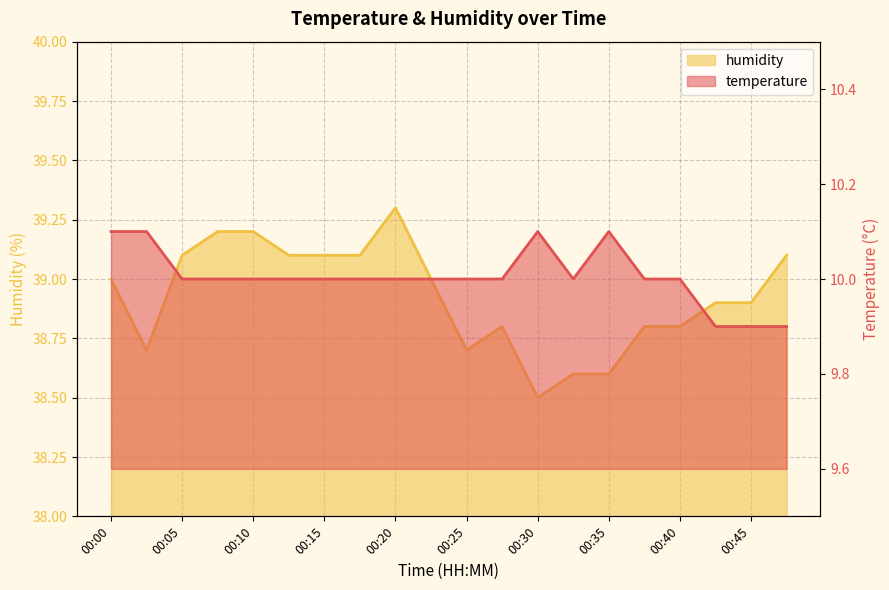

At which label does temperature reach its minimum?

00:42